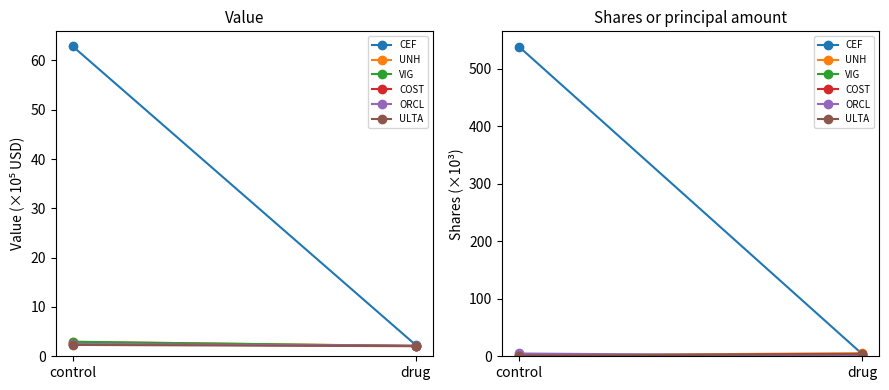

How many ORCL values are between 0 and 4?

1